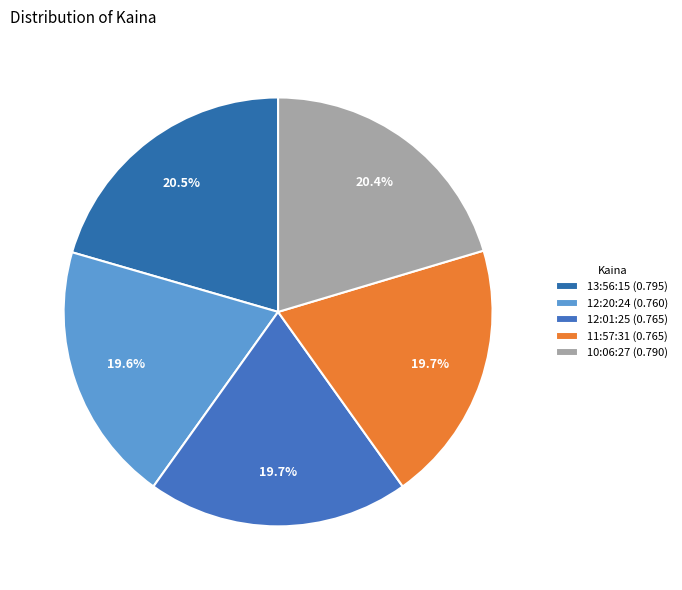

How many slices are in this pie chart?

5